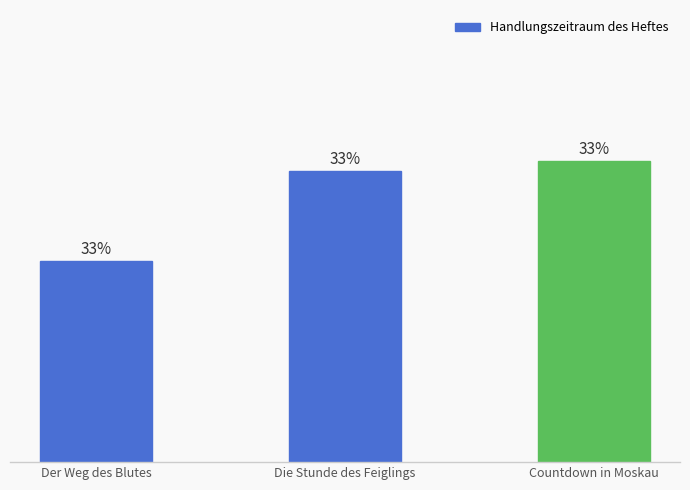

What is the change in value from Der Weg des Blutes to Countdown in Moskau?

+10